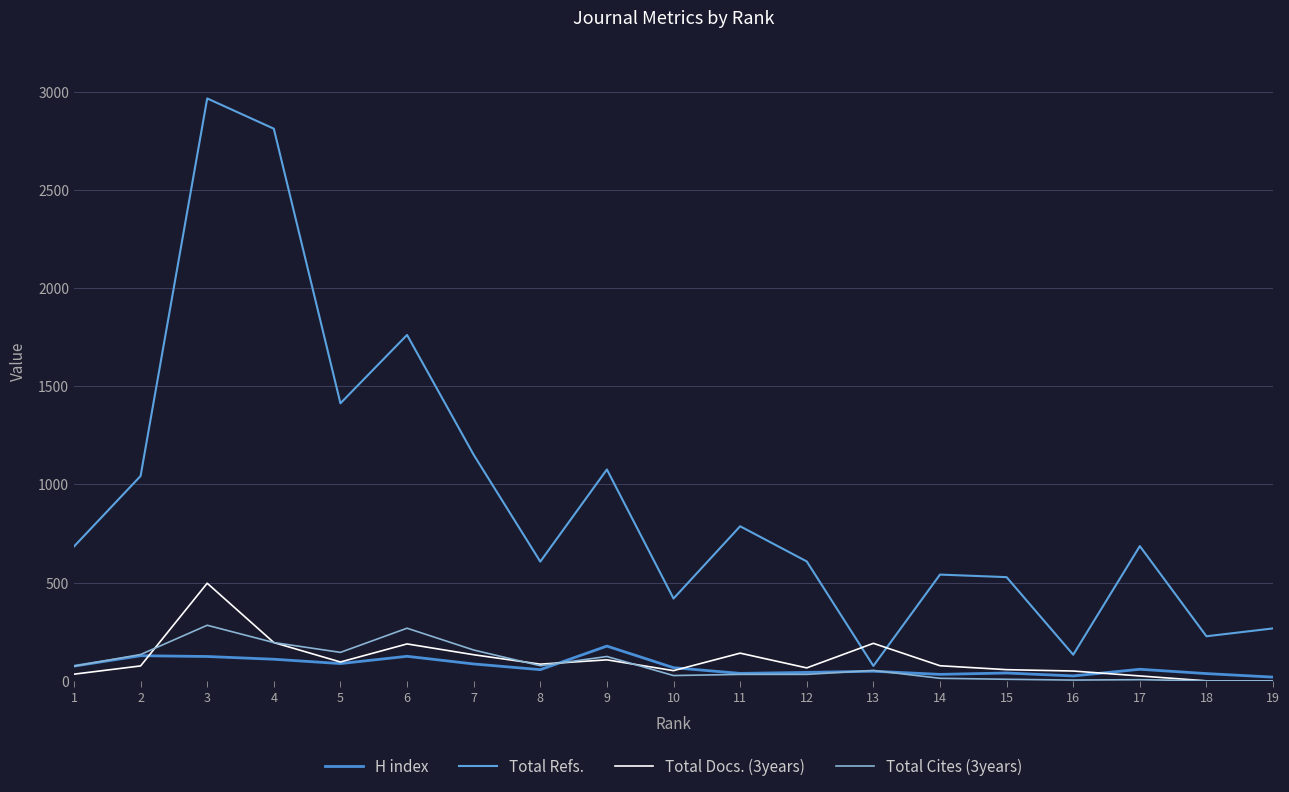

How many lines are shown in the chart?

4